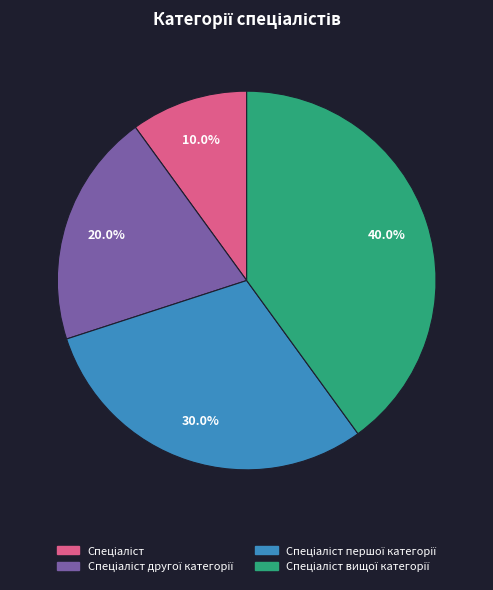

Is there any slice that represents more than half of the pie?

No